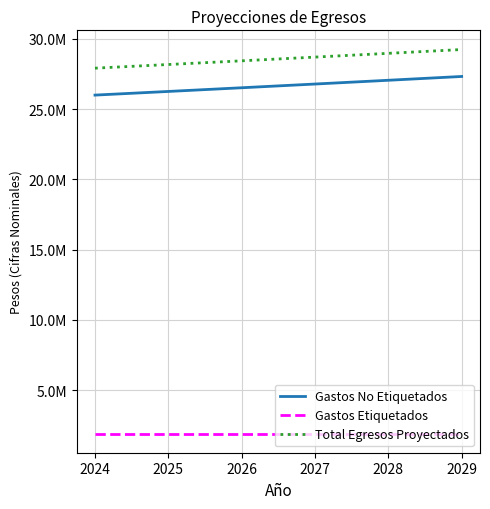

Is this an area chart (filled region under the line)?

No